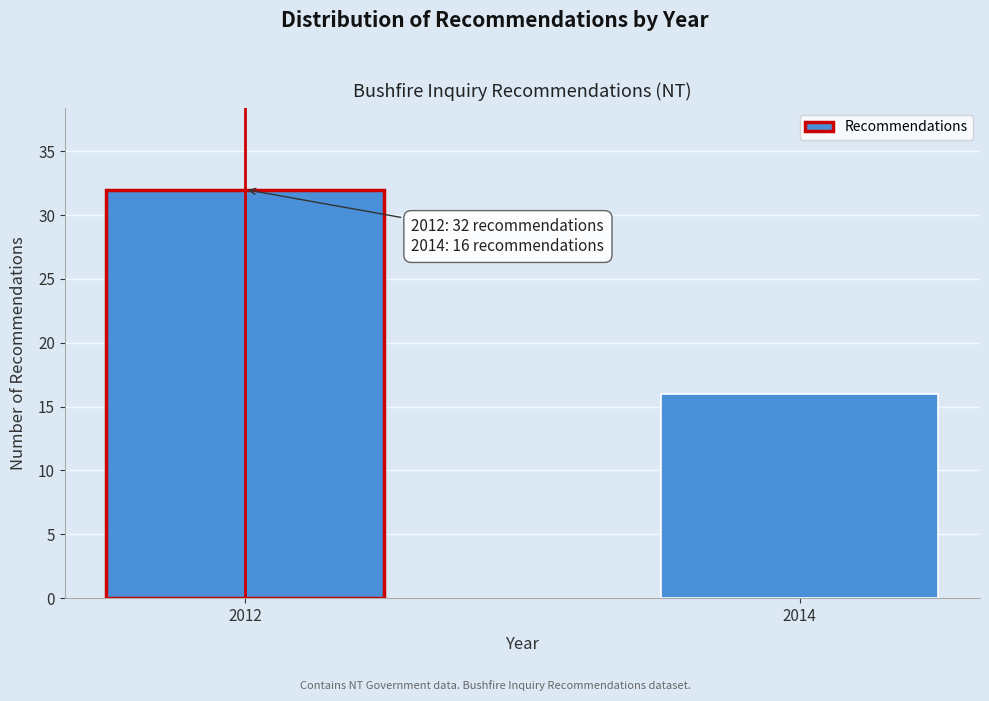

Reading left to right, list all the values displayed in this chart.

2012=32	2014=16